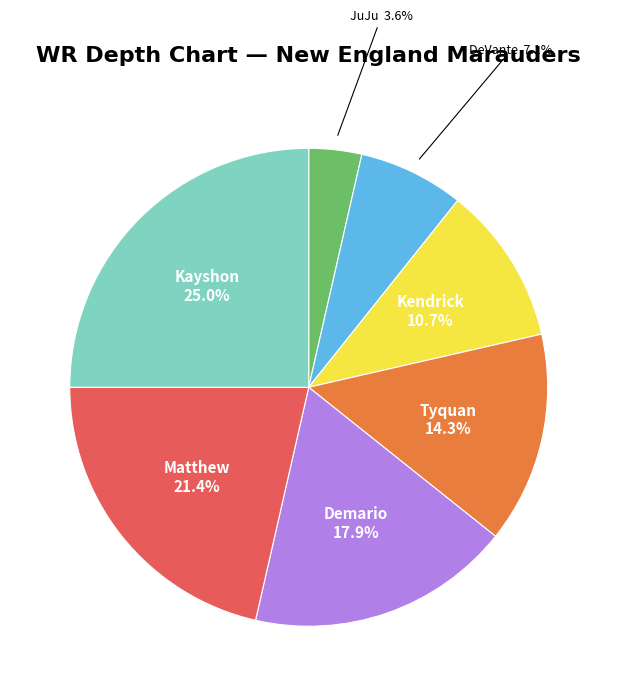

What percentage is the Tyquan slice, to the nearest percent?

14%